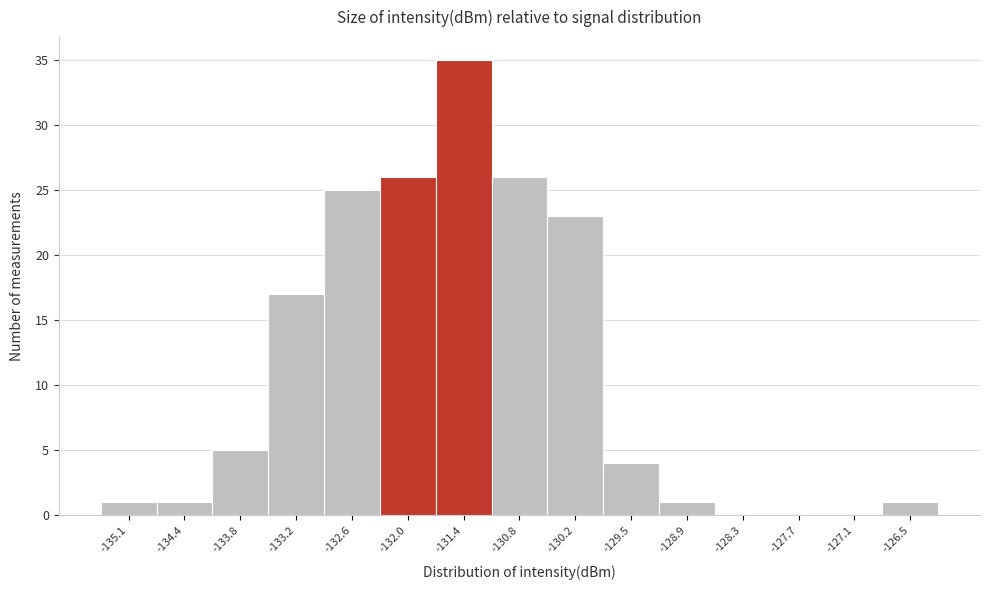

Reading left to right, list every bar in this chart as the range it spans on the x-axis followed by its height. Neither the bar edges nor the heights are printed on the chart, so give them approximately, as read against the axes.

-135.4 to -134.8: 1
-134.8 to -134.1: 1
-134.1 to -133.5: 5
-133.5 to -132.9: 17
-132.9 to -132.3: 25
-132.3 to -131.7: 26
-131.7 to -131.1: 35
-131.1 to -130.5: 26
-130.5 to -129.8: 23
-129.8 to -129.2: 4
-129.2 to -128.6: 1
-128.6 to -128.0: 0
-128.0 to -127.4: 0
-127.4 to -126.8: 0
-126.8 to -126.2: 1